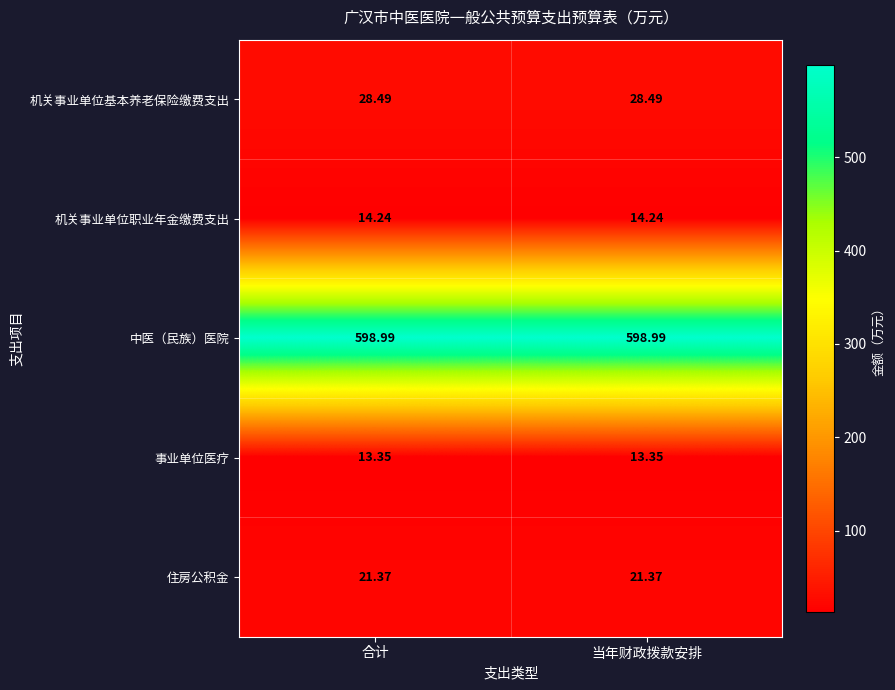

Rank the series by their maximum value, from highest to lowest.

中医（民族）医院, 机关事业单位基本养老保险缴费支出, 住房公积金, 机关事业单位职业年金缴费支出, 事业单位医疗